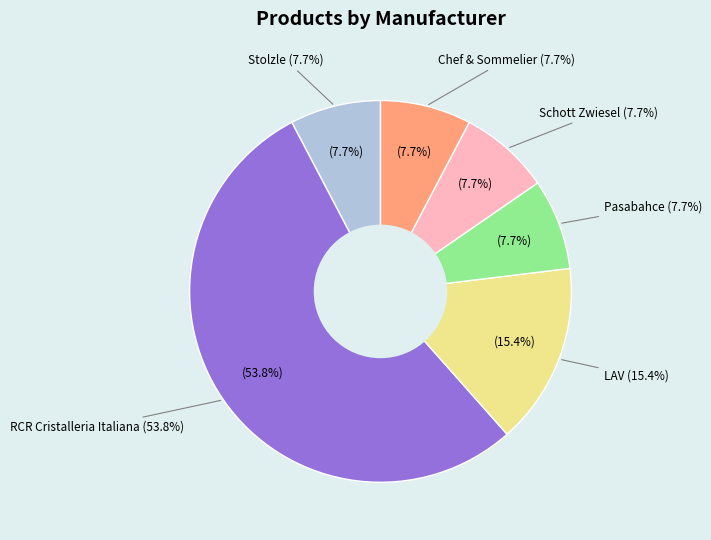

What is the change in value from RCR Cristalleria Italiana to Schott Zwiesel?

-6